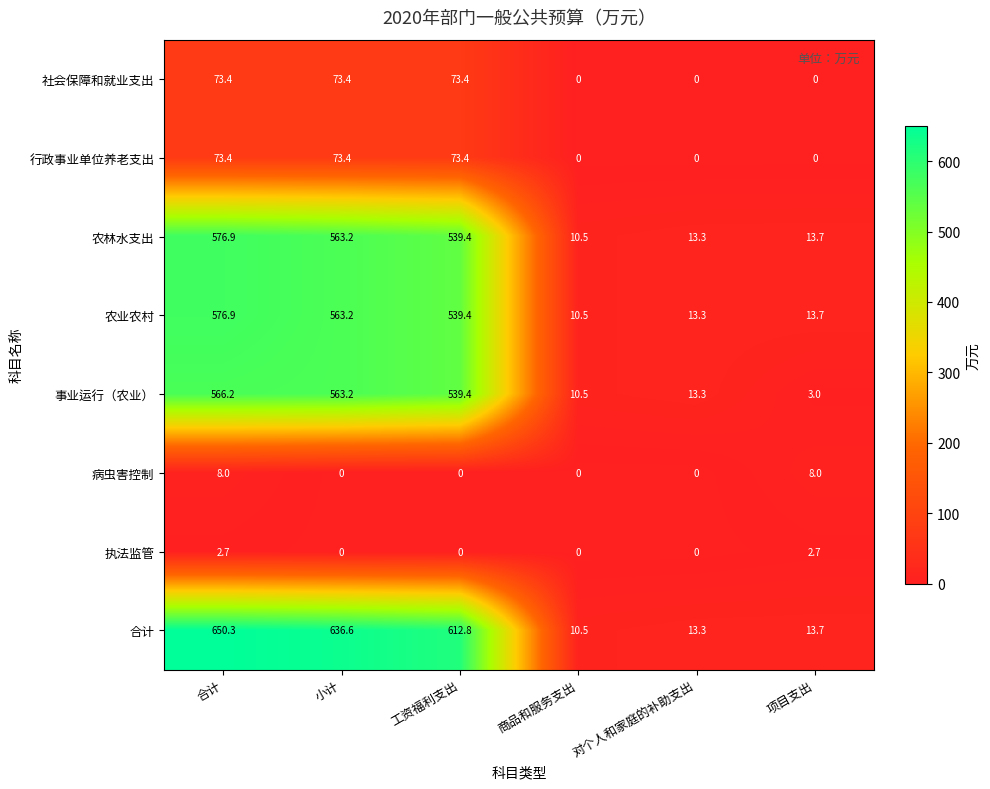

How many distinct data groups are displayed?

8